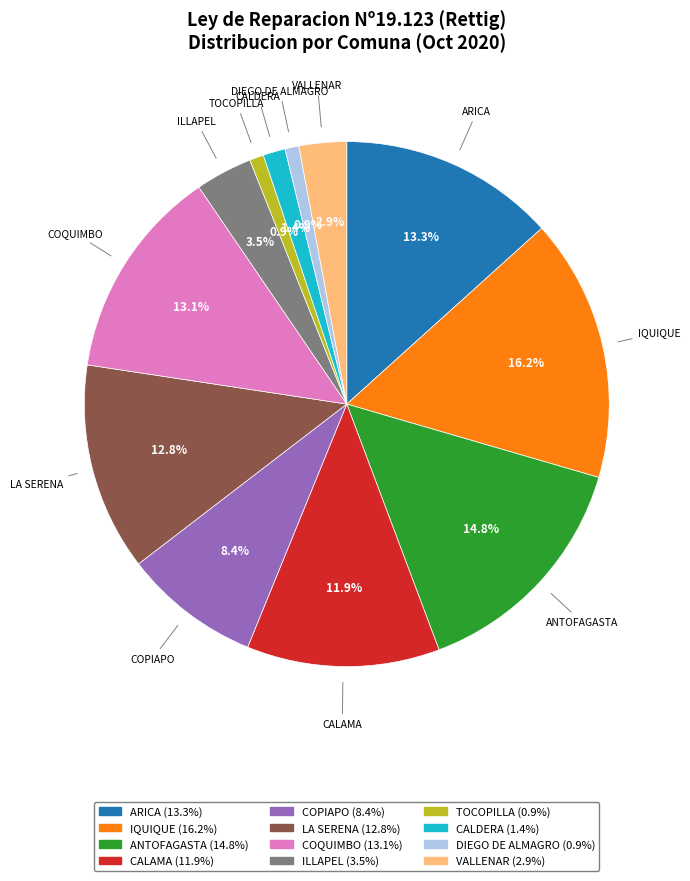

How many segments does this pie chart have?

12